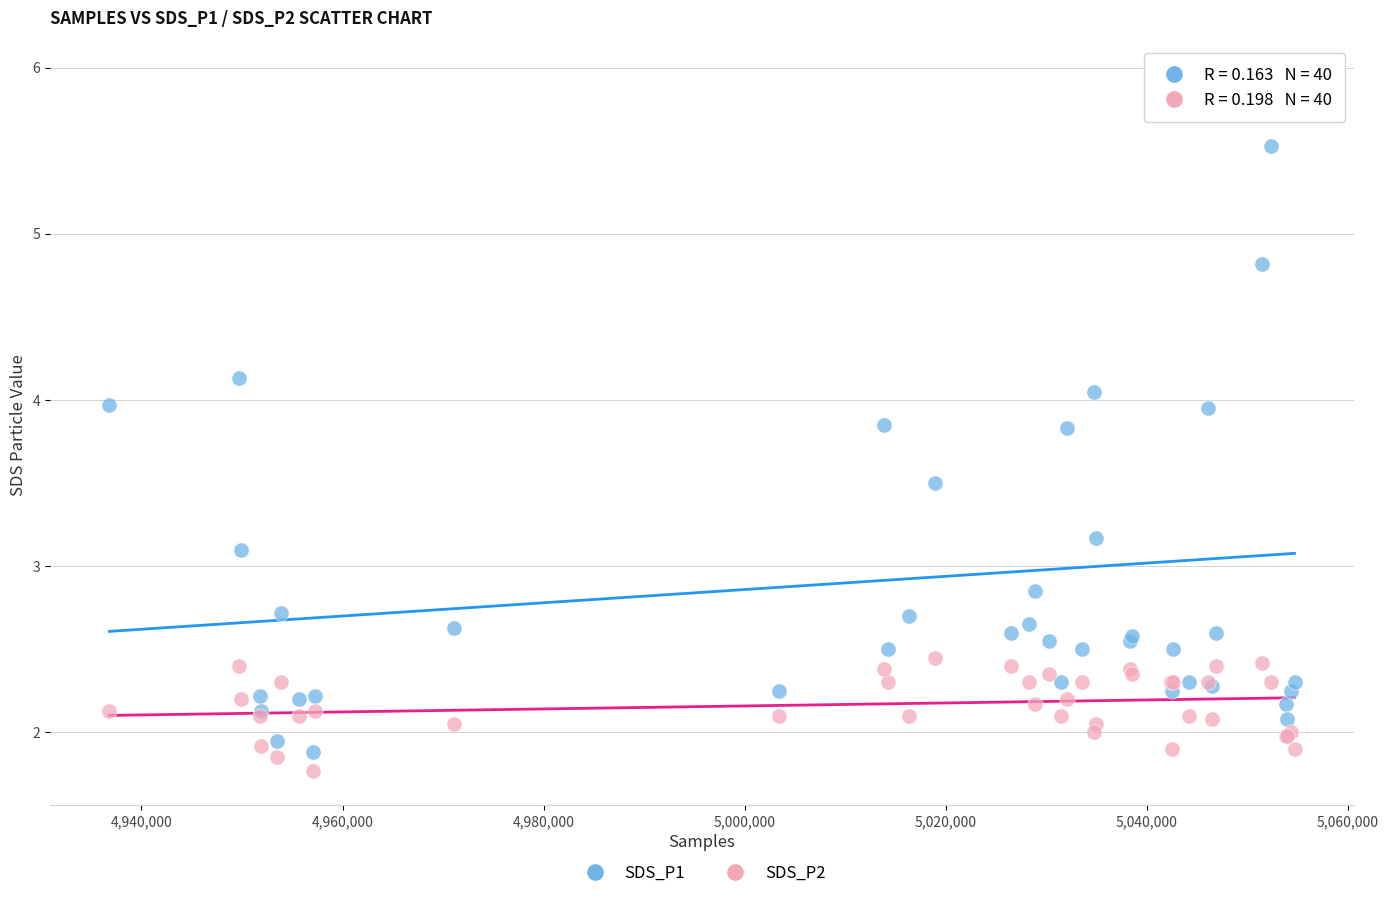

Across all series, what Y value is closest to 3?

3.1